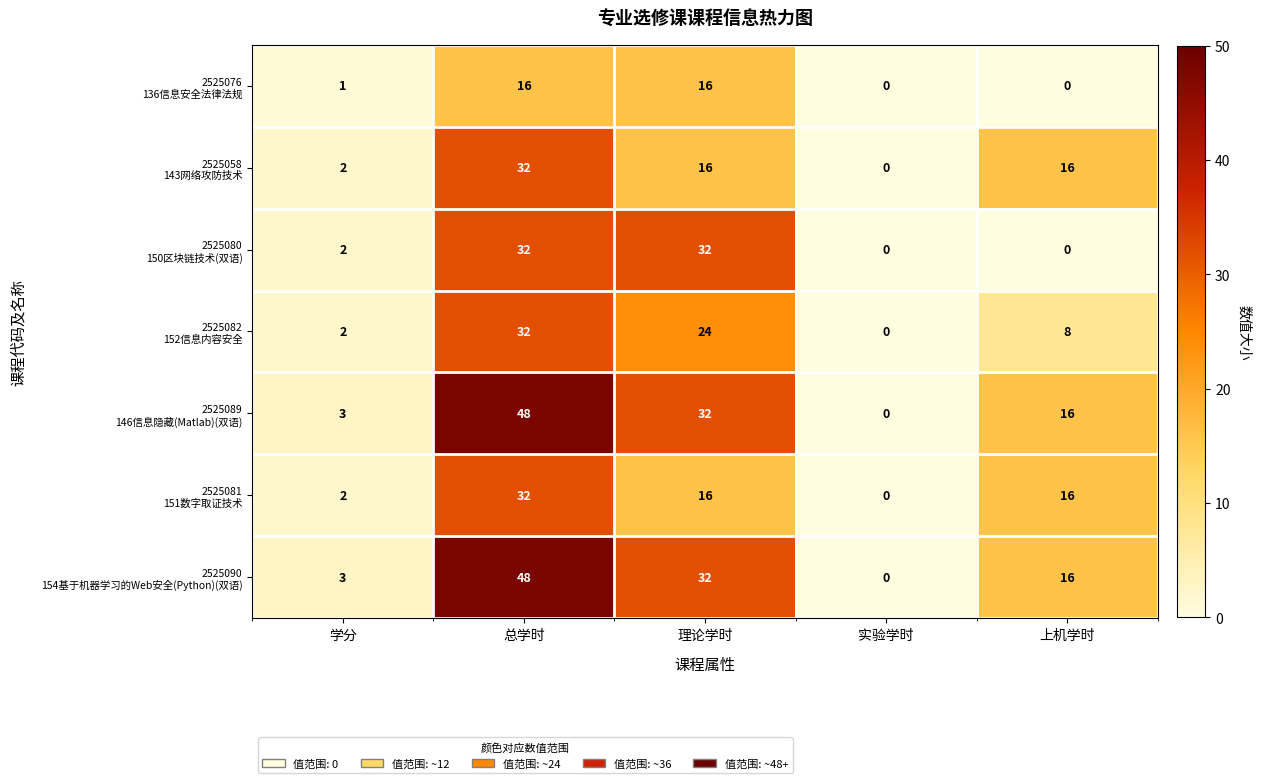

How many categories are shown in the chart?

5